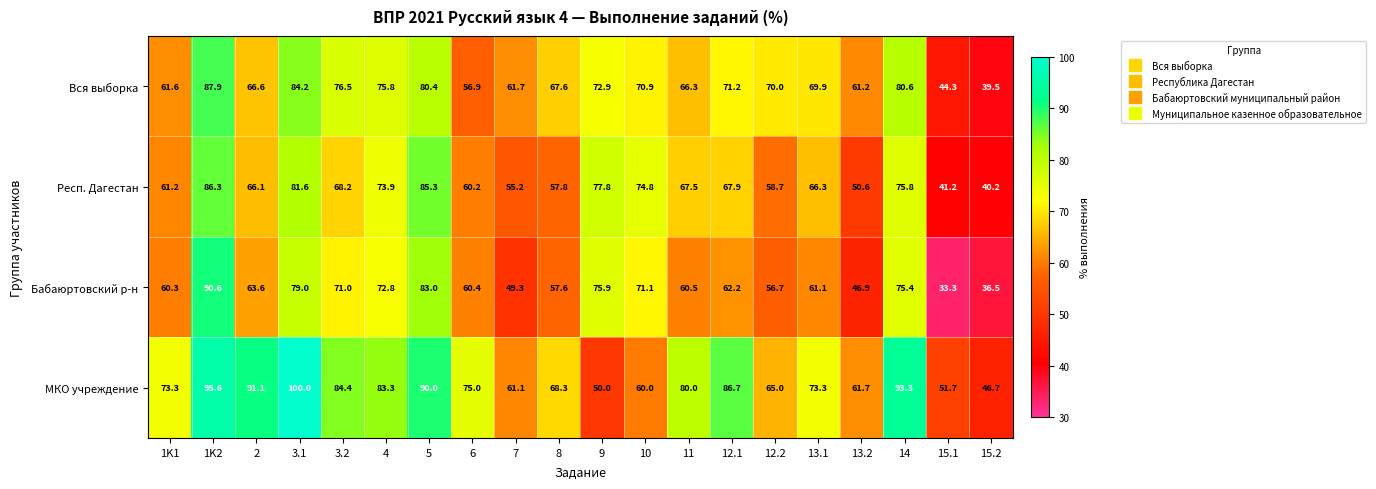

At which label does Бабаюртовский р-н first exceed 62?

1K2